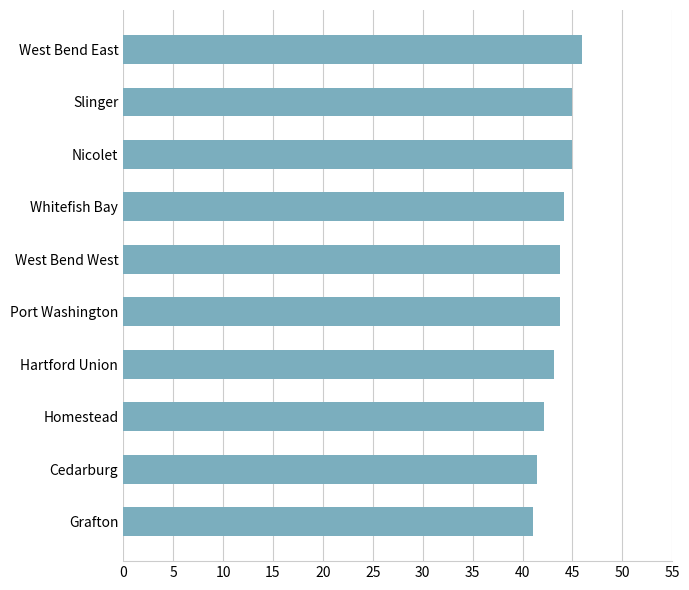

Is it true that the value at Port Washington is 12.6?

False